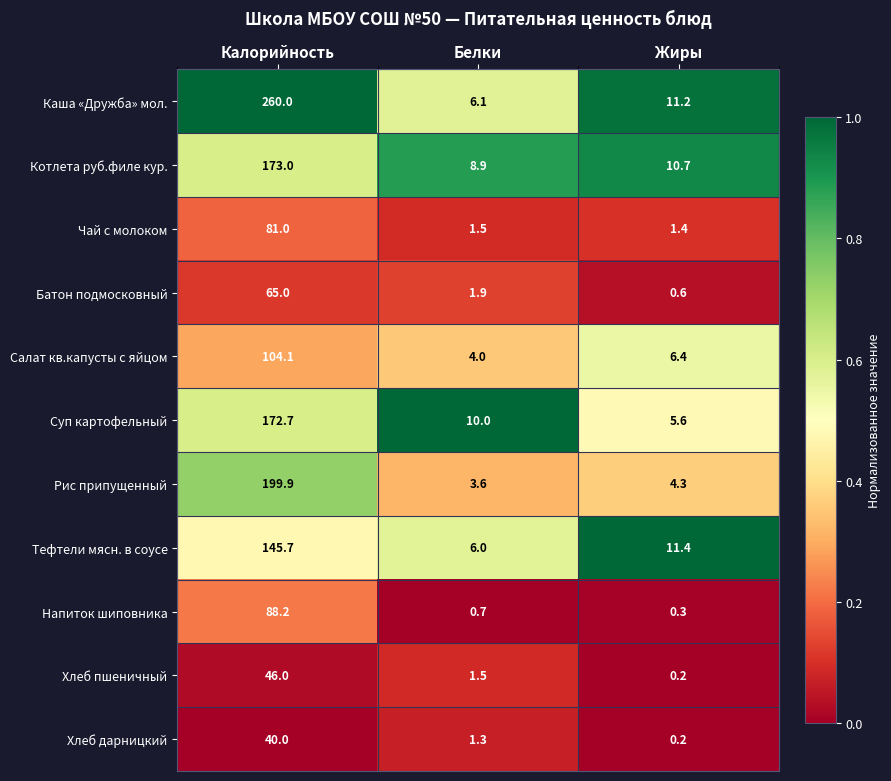

Count the number of categories in the chart.

3